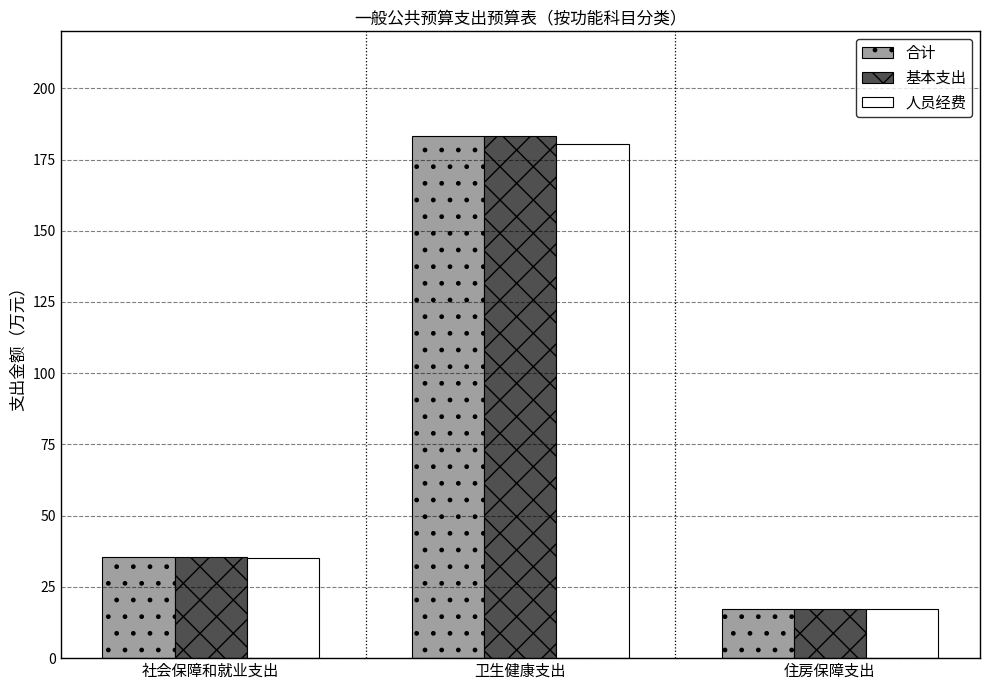

Reading left to right, transcribe all the data shown in this chart.

合计: 社会保障和就业支出=35.4	卫生健康支出=183.4	住房保障支出=17.3
基本支出: 社会保障和就业支出=35.4	卫生健康支出=183.4	住房保障支出=17.3
人员经费: 社会保障和就业支出=35.2	卫生健康支出=180.4	住房保障支出=17.3